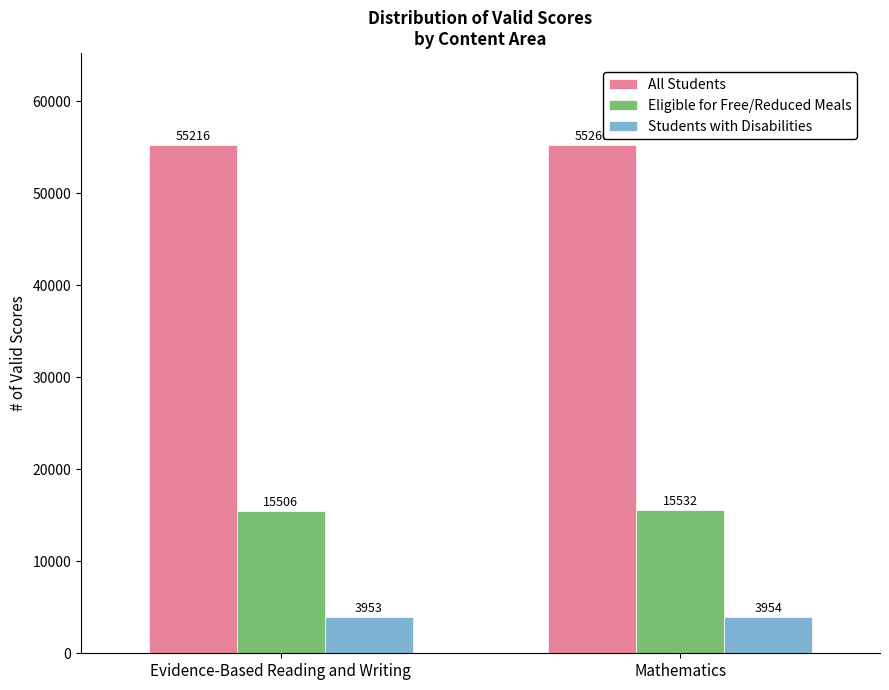

At which category is the sum across all series the highest?

Mathematics